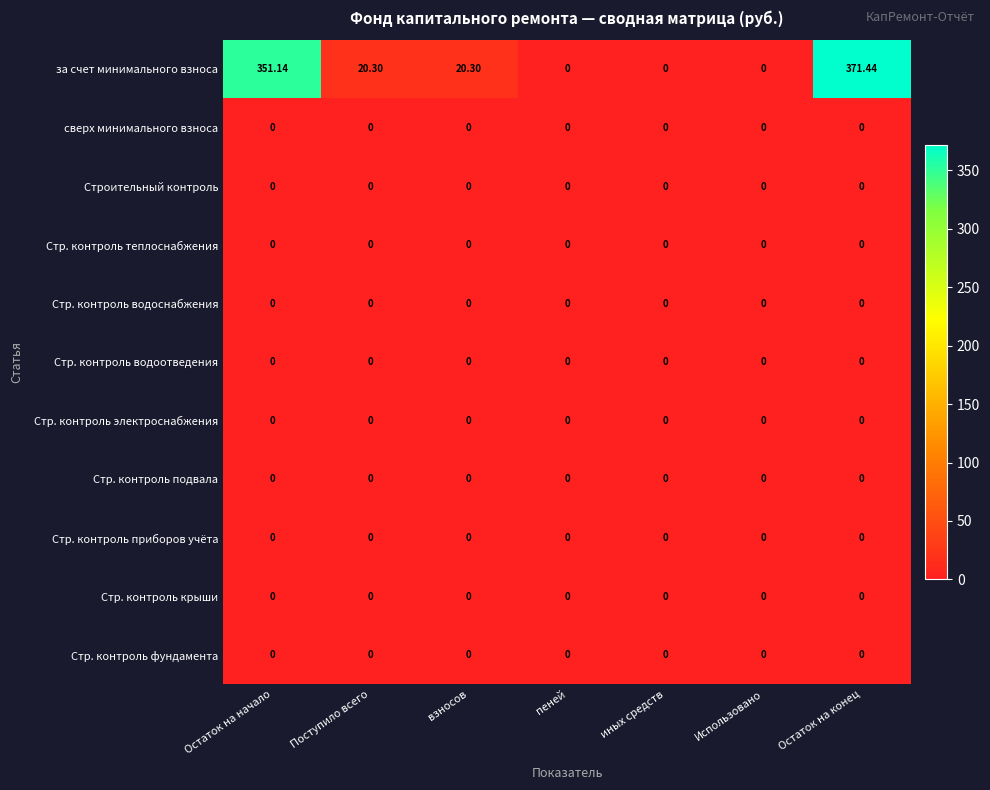

Which series has the largest range (max minus min)?

за счет минимального взноса